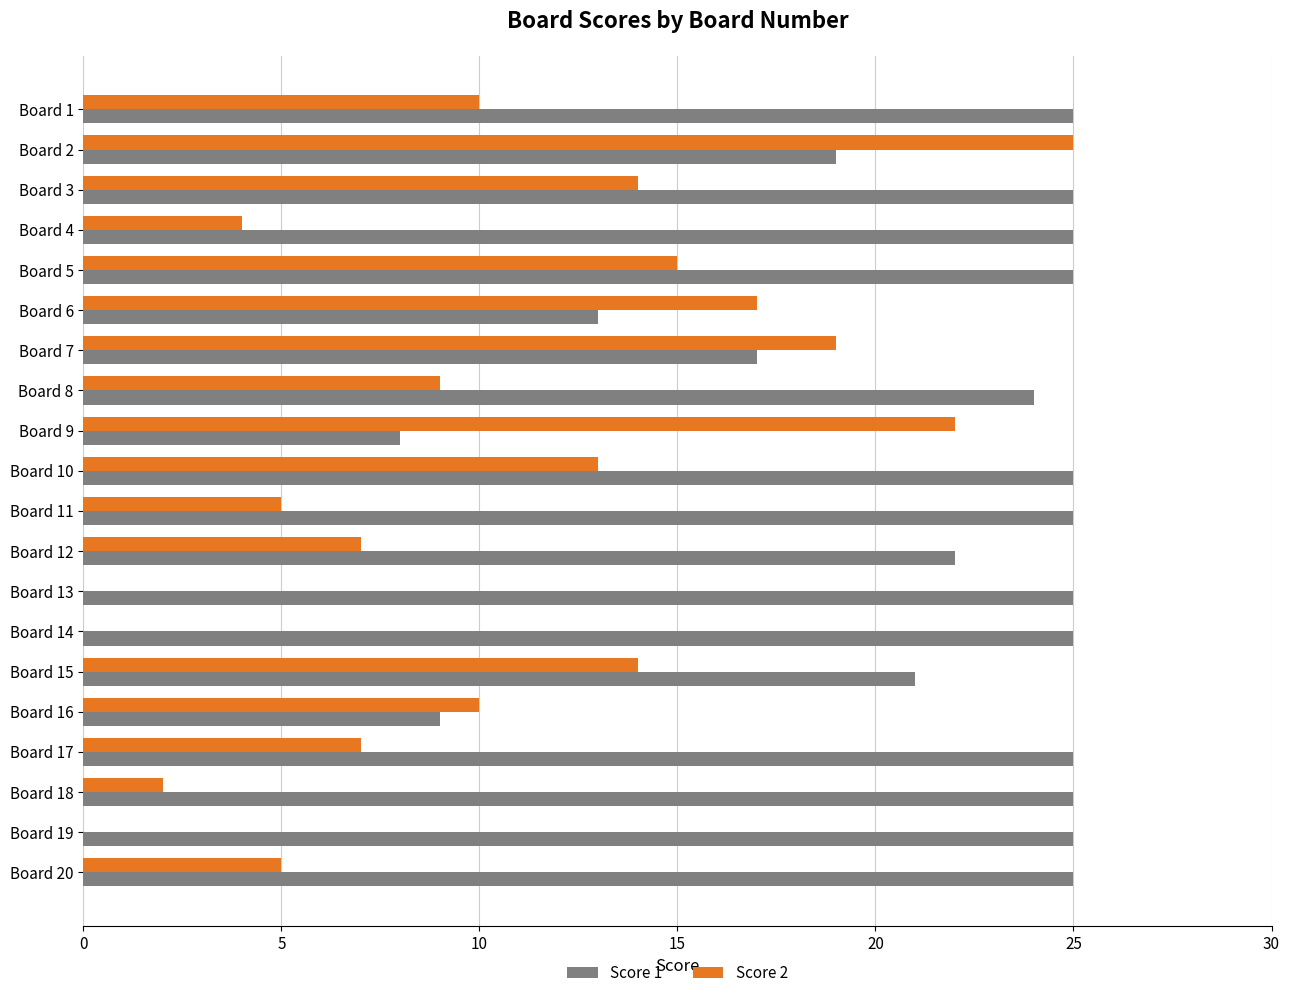

Which series has the largest total across all categories?

Score 1